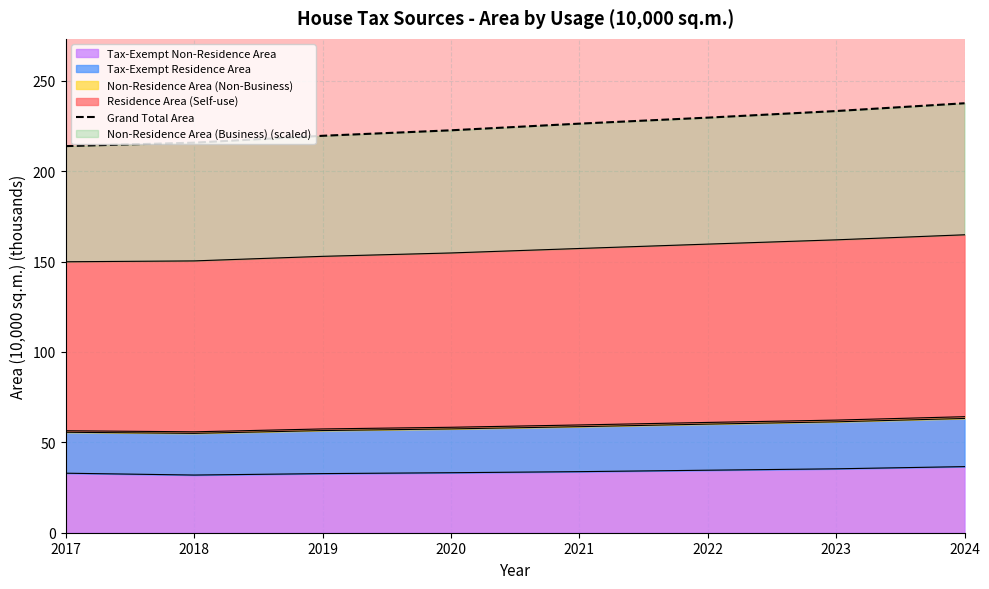

What is the sum of the values at 2021 and 2018?

442.1